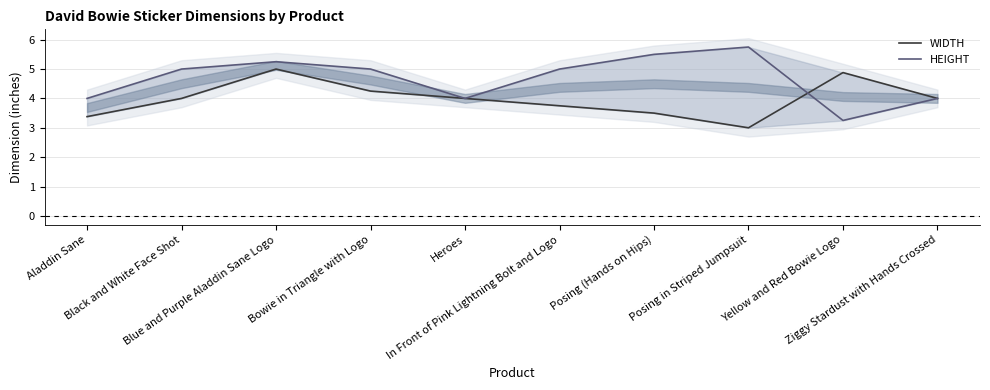

What is the value of the WIDTH point at the 1st from the left?

3.4